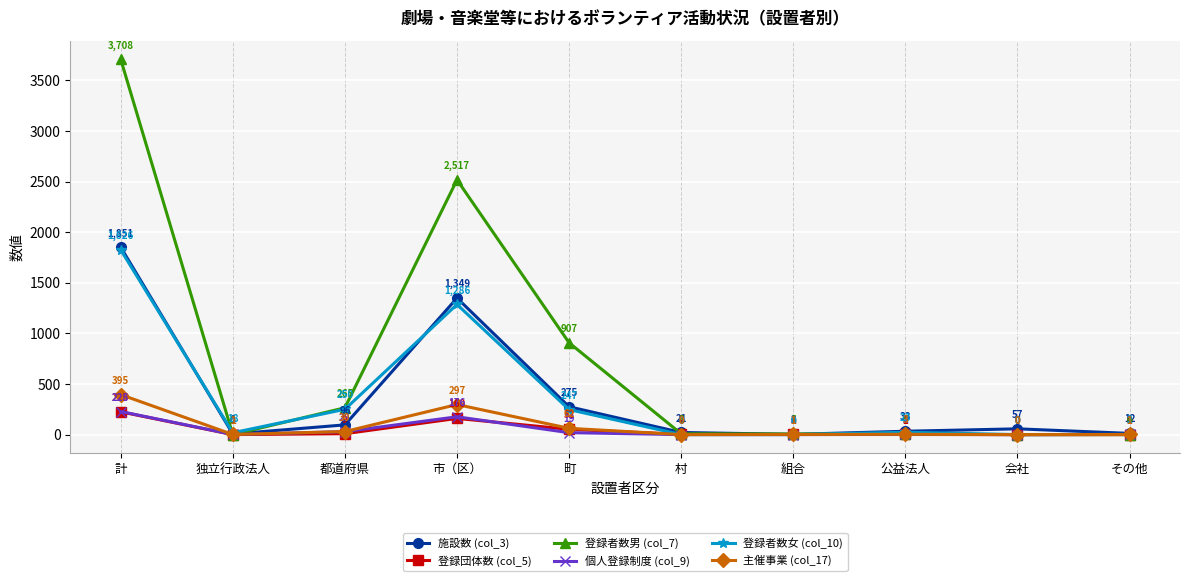

Is the value of 登録者数男 (col_7) at 組合 greater than the value of 登録団体数 (col_5) at 独立行政法人?

Yes